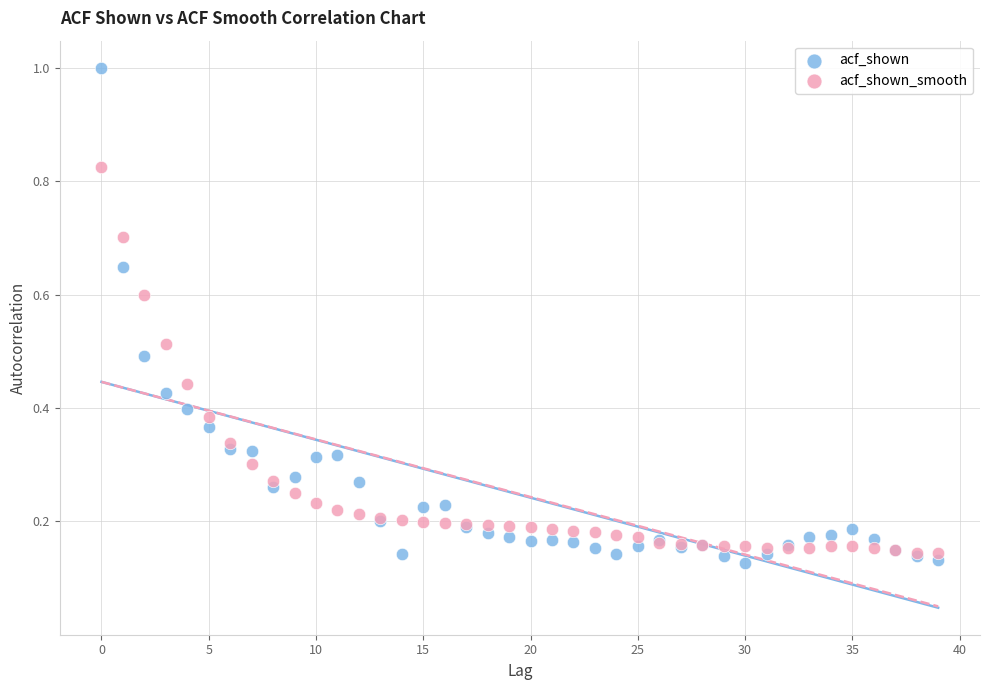

Which series has the widest spread of Y values?

acf_shown